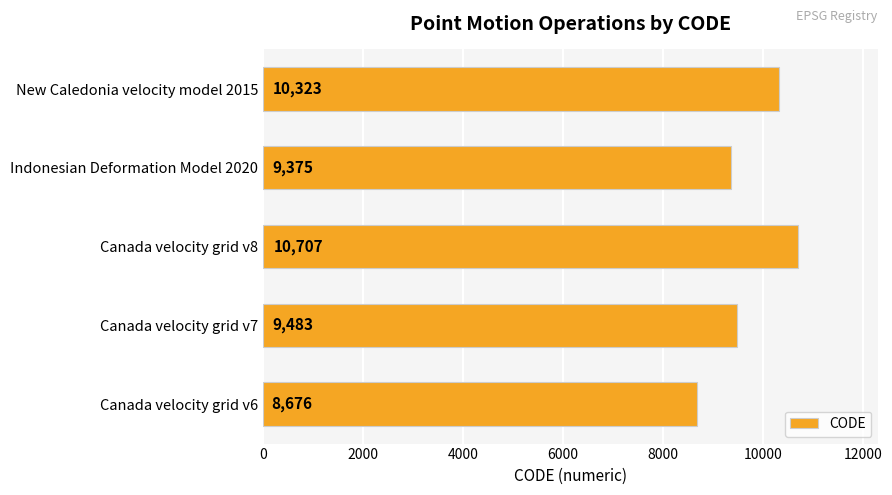

What is the maximum value shown in the chart?

10707